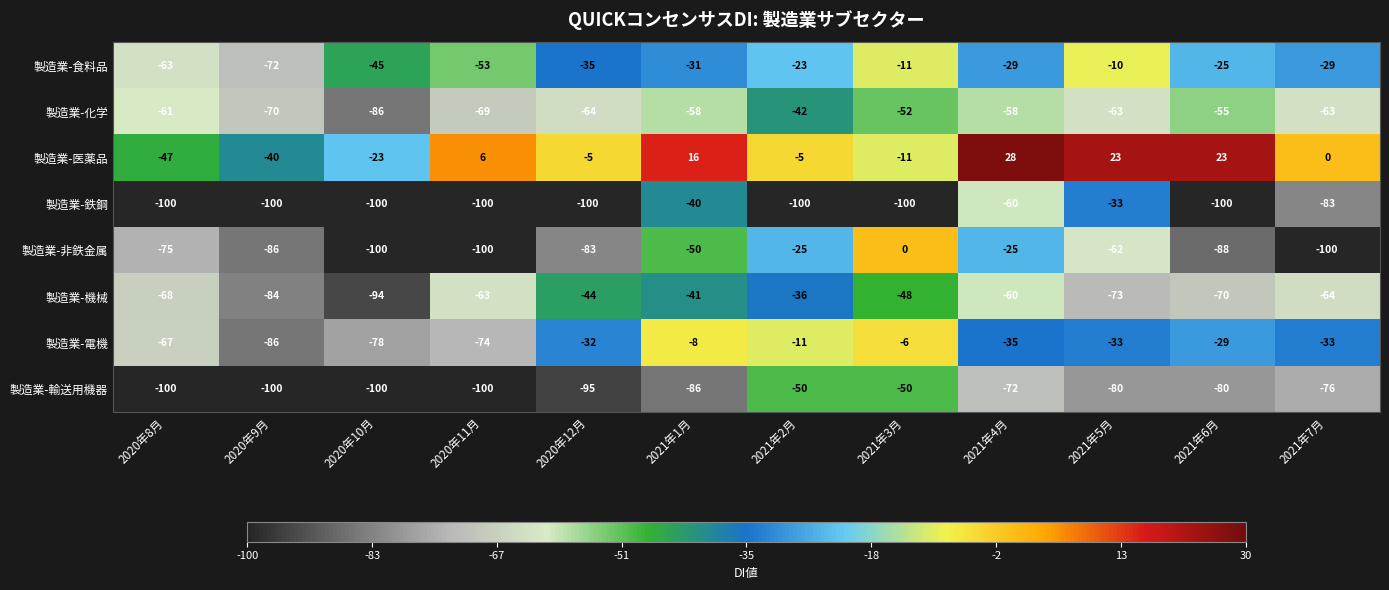

The value of 製造業-電機 at 2020年9月 is -86. True or false?

True